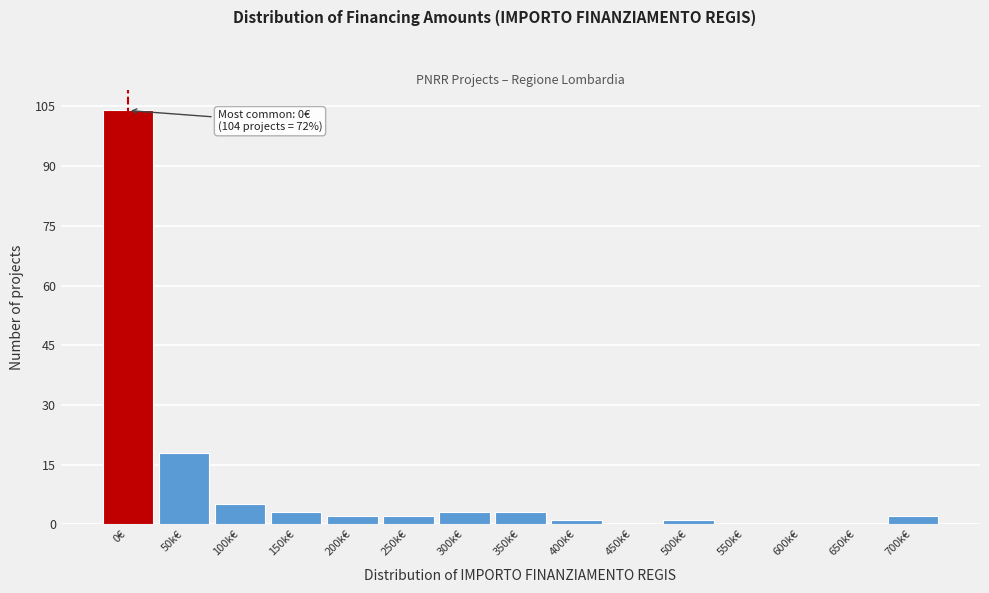

Reading left to right, extract all data points from this chart.

0€=104	50k€=18	100k€=5	150k€=3	200k€=2	250k€=2	300k€=3	350k€=3	400k€=1	450k€=0	500k€=1	550k€=0	600k€=0	650k€=0	700k€=2